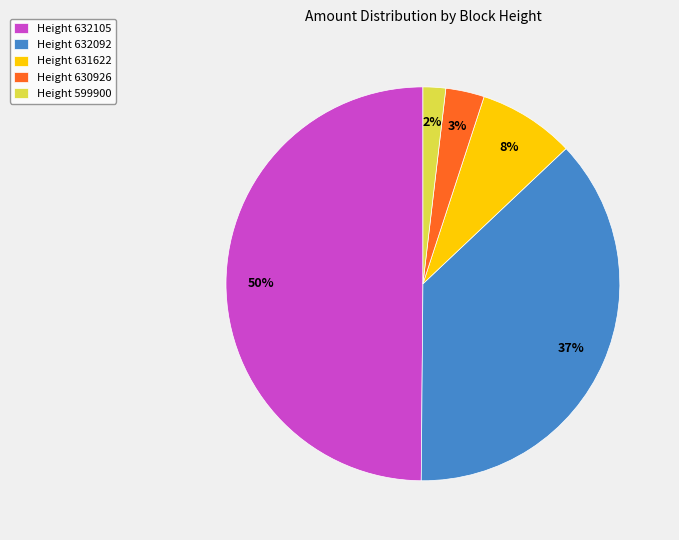

Is Height 631622 the majority of the pie?

No